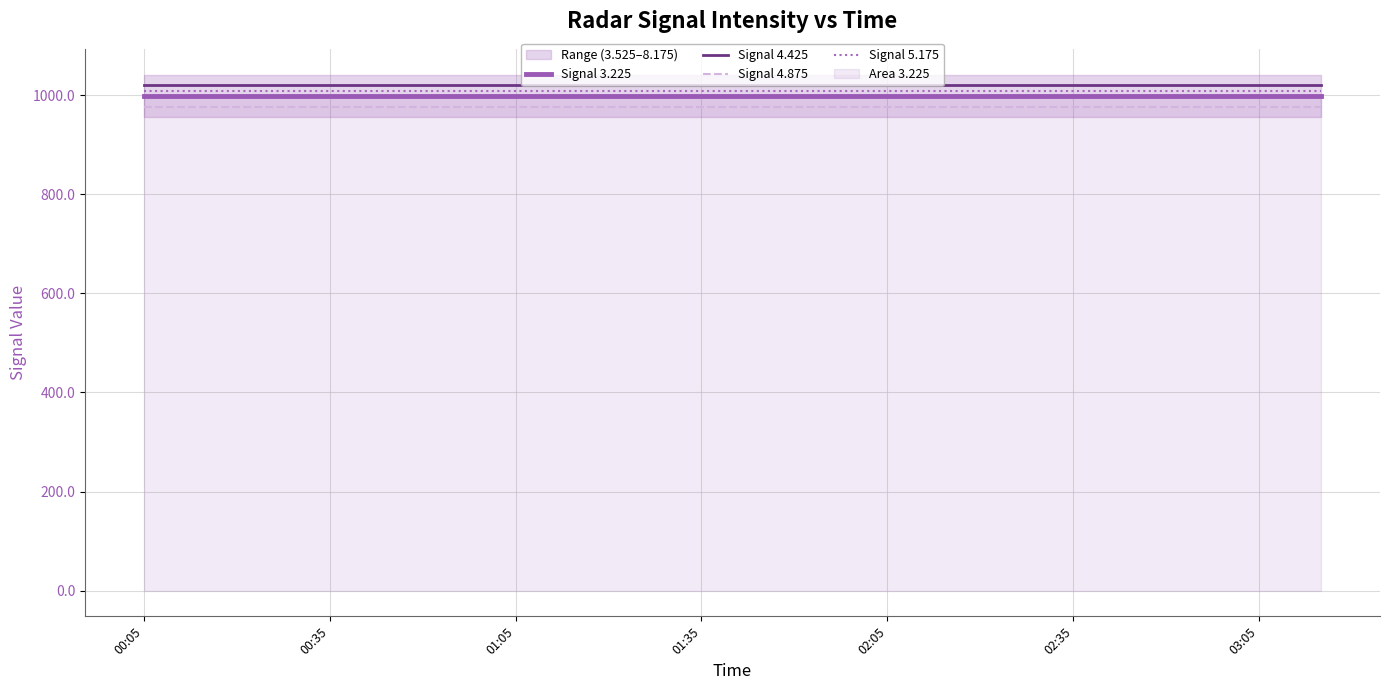

Which series has the largest total across all categories?

Signal 4.425